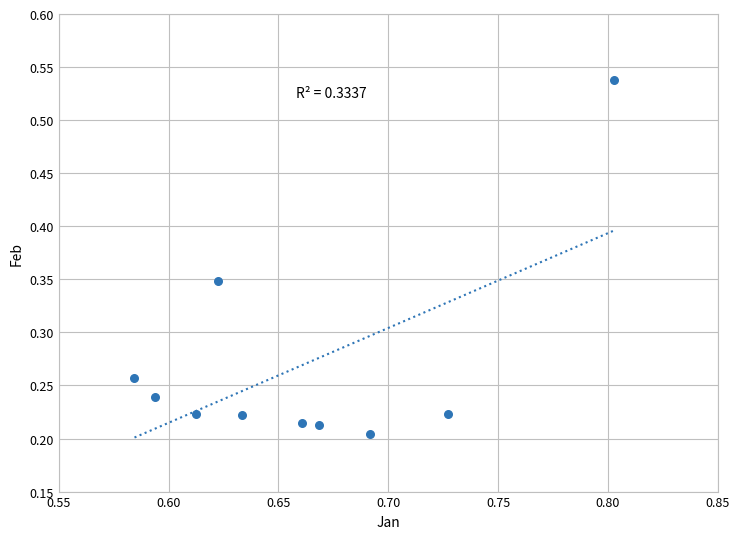

What is the average X value?

0.7